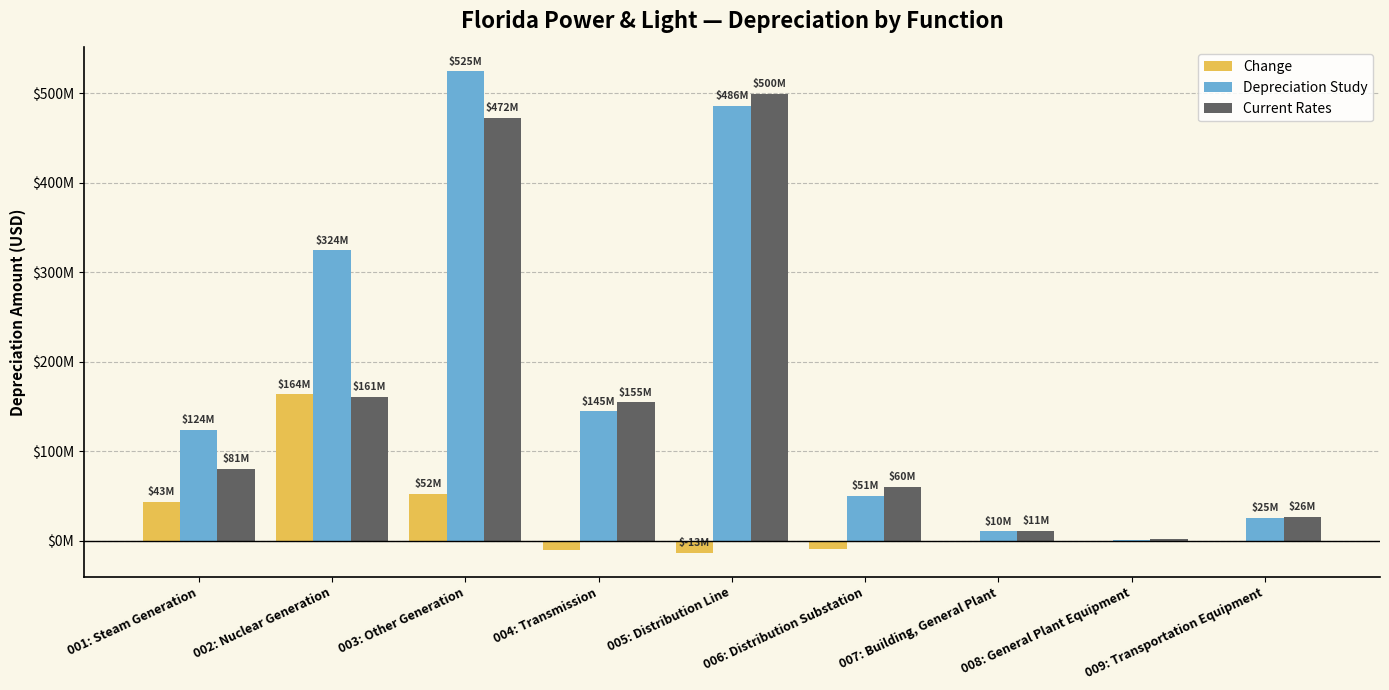

Does the chart contain stacked bars?

No